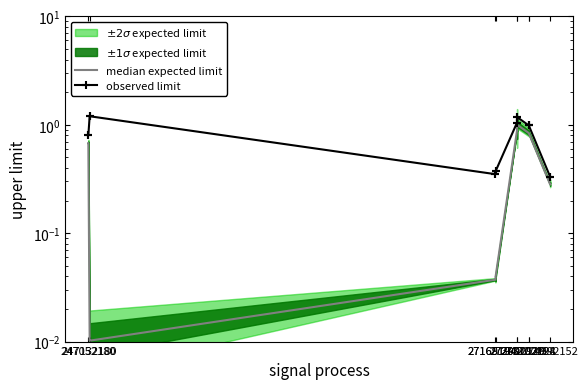

True or false: observed limit and median expected limit cross at least once.

False